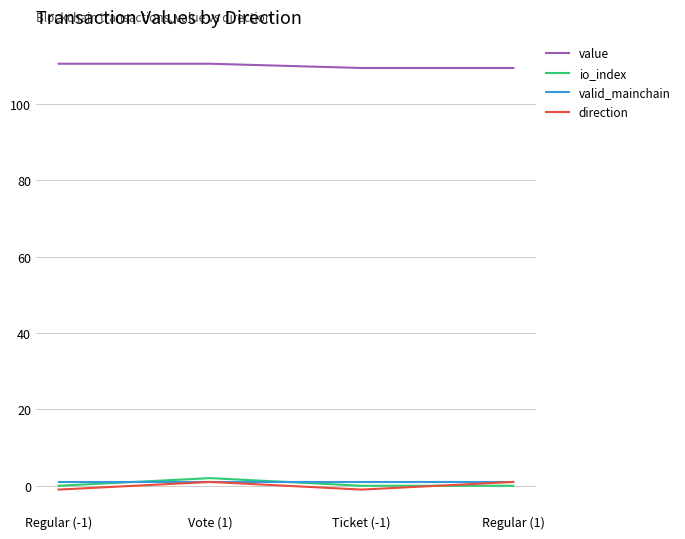

Count the number of categories in the chart.

4